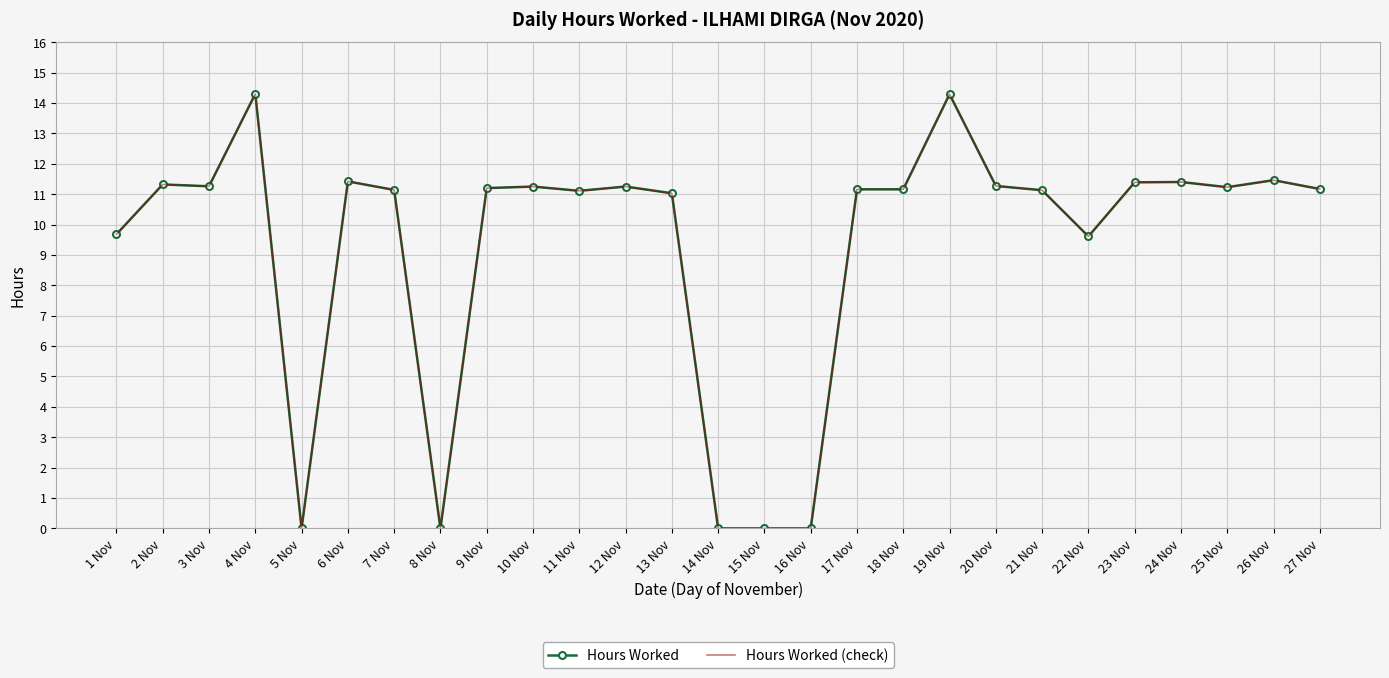

What is the highest value of the Hours Worked (check) series?

14.3